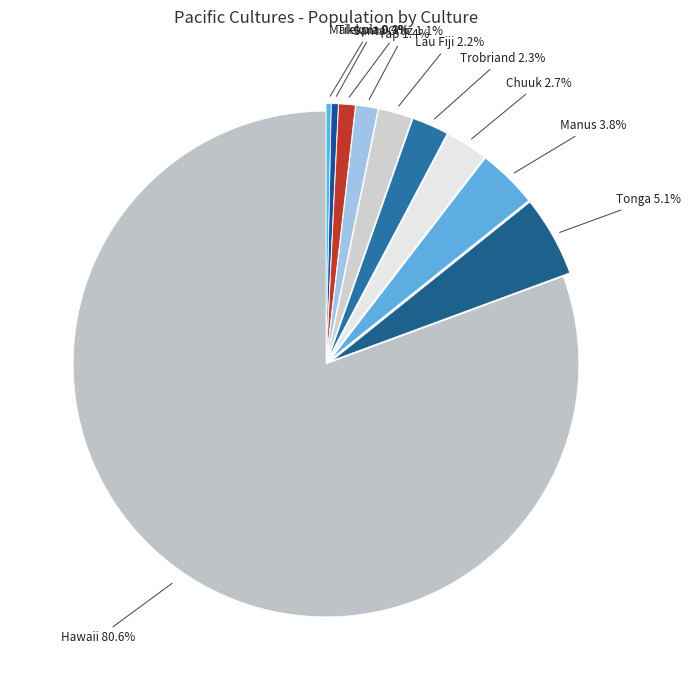

Count the number of slices in the pie.

10